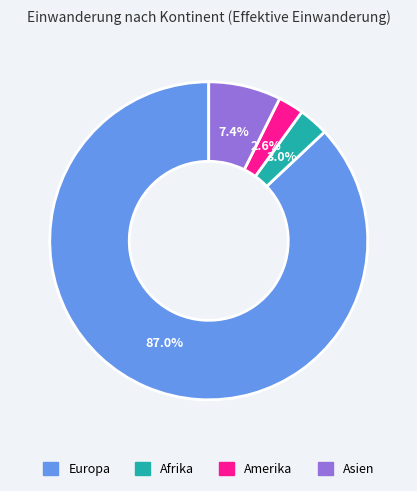

True or false: Afrika accounts for 3% of the total.

True